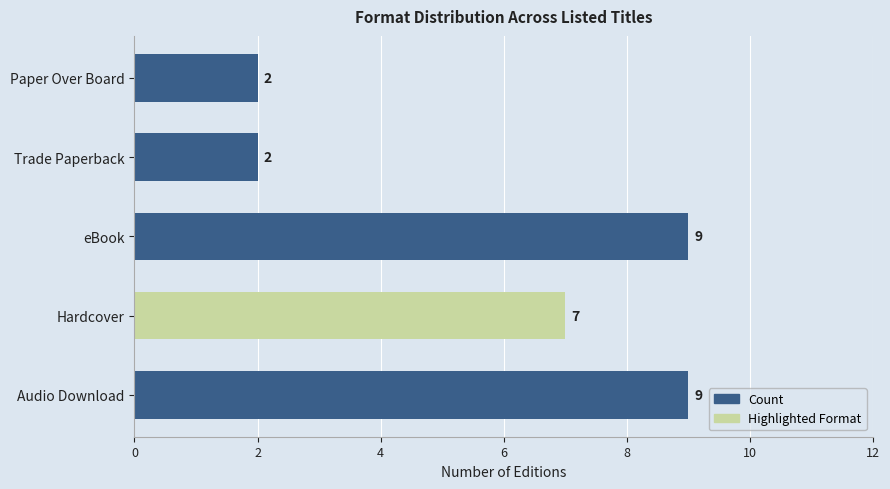

What is the maximum value shown in the chart?

9